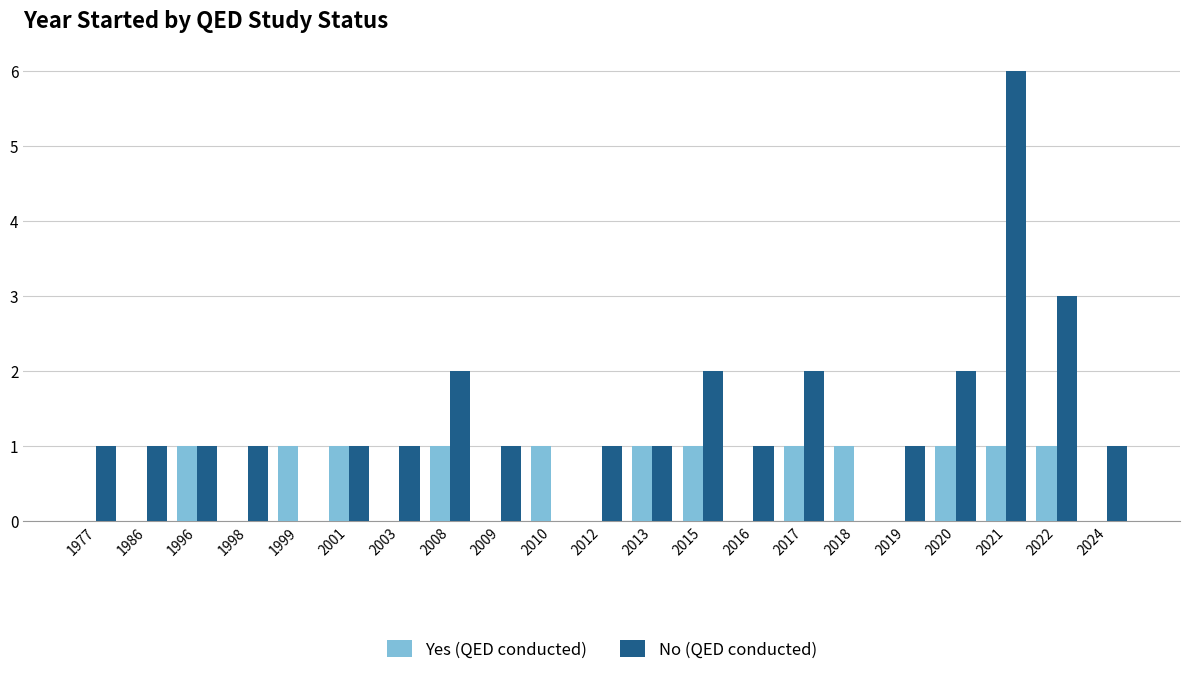

The value of Yes (QED conducted) at 2022 is 1. True or false?

True